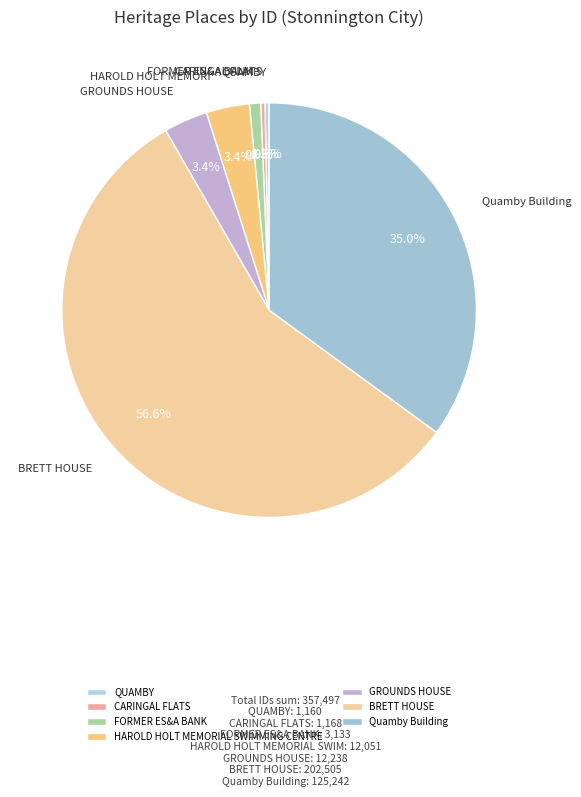

Count the number of slices in the pie.

7